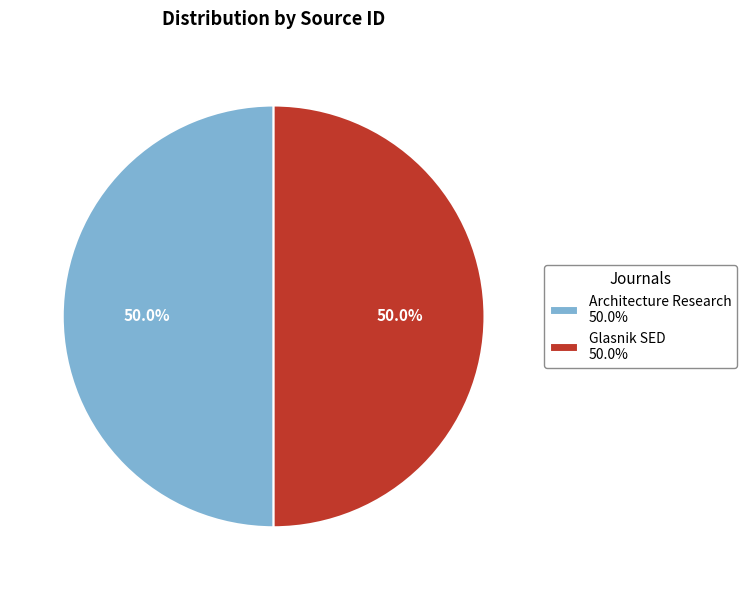

What percentage is the Architecture Research slice, to the nearest percent?

50%